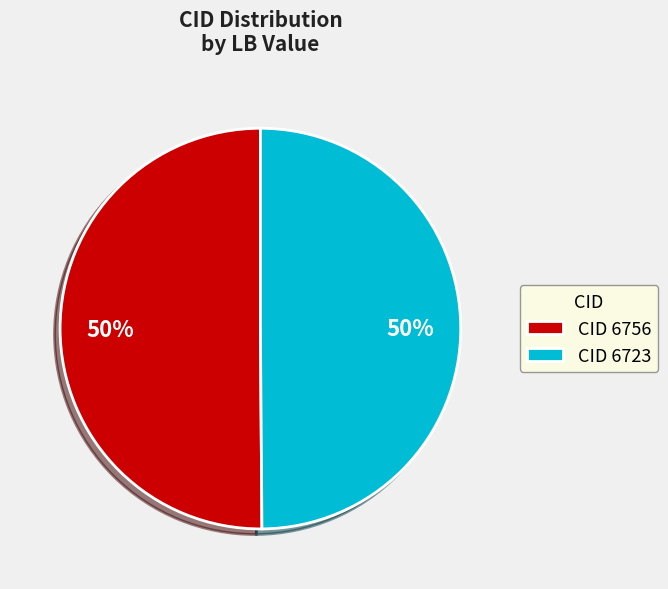

Is it true that CID 6756 is 50% of the pie?

True